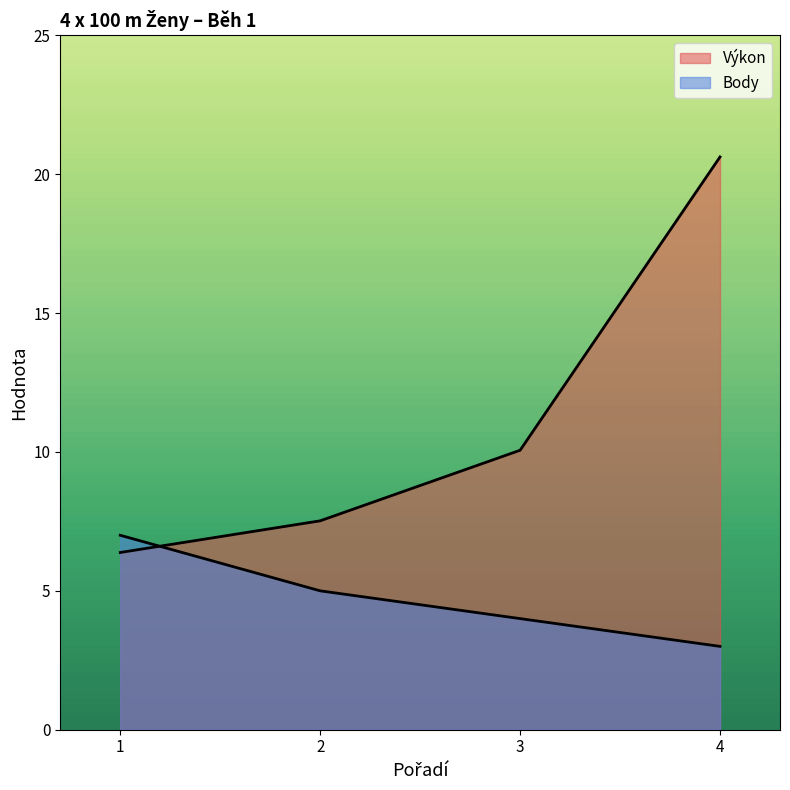

How many Body values are between 4 and 7?

3